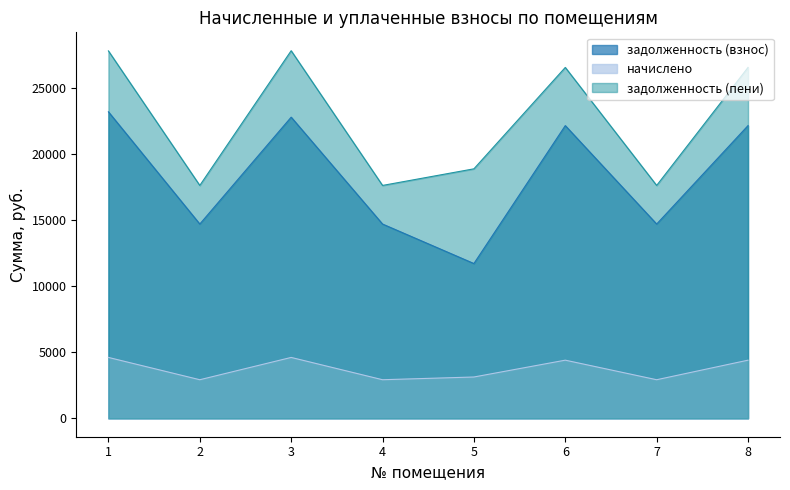

What is the sum of the задолженность (взнос) values at 8 and 4?

36832.7